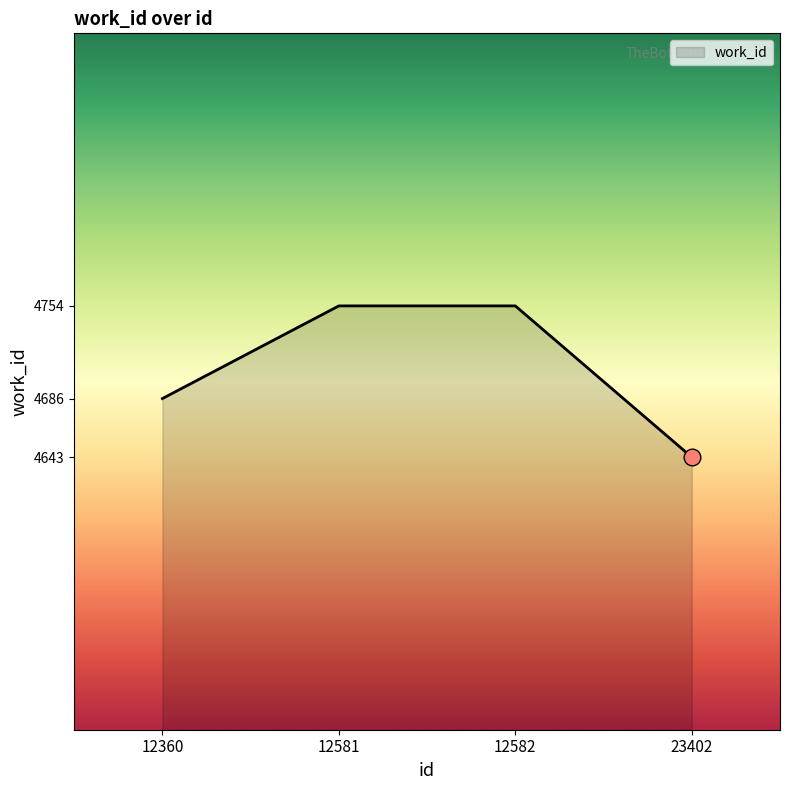

Reading left to right, transcribe all the data shown in this chart.

12360=4686	12581=4754	12582=4754	23402=4643